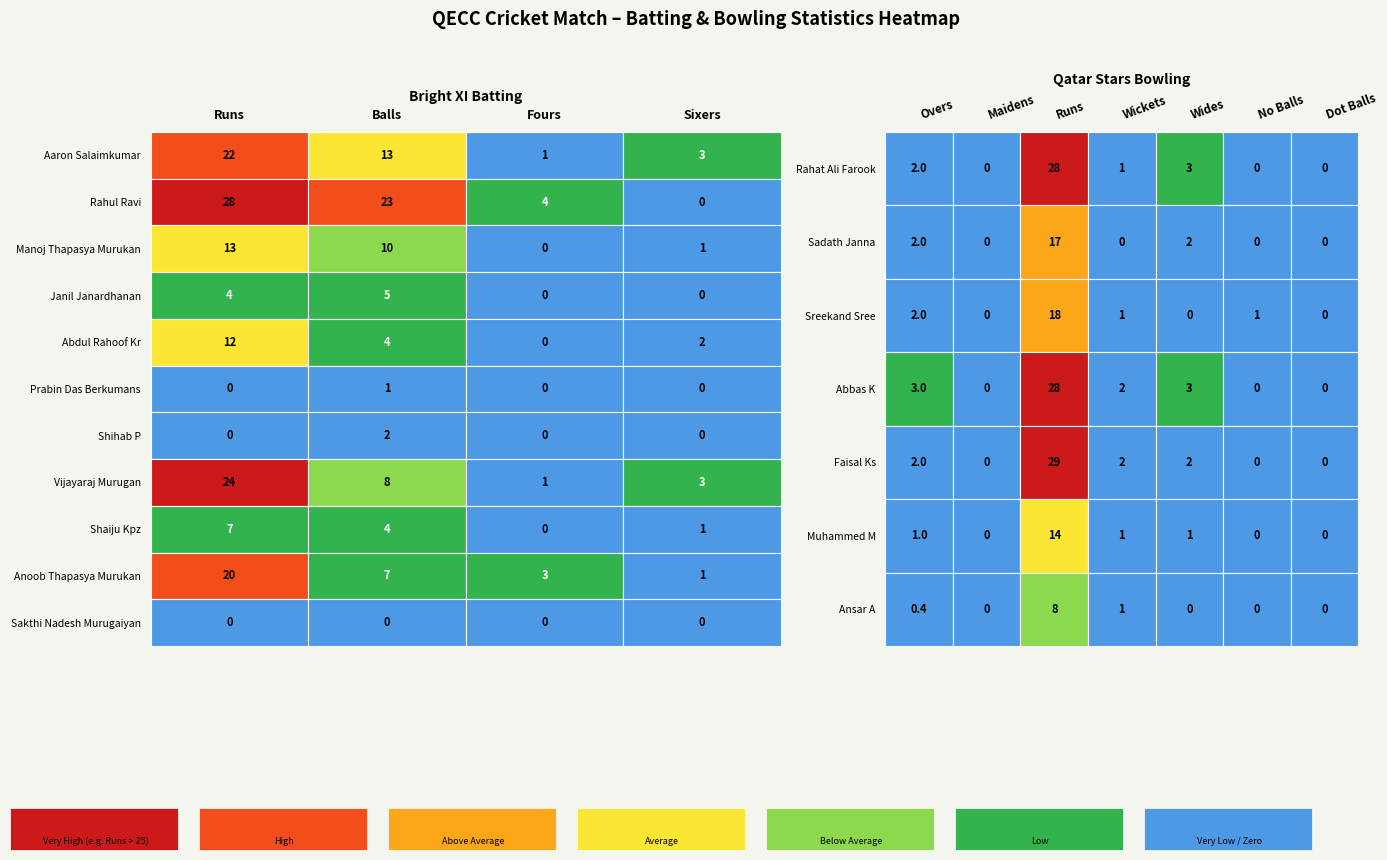

What is the average value of the Sreekand Sree series?

3.1